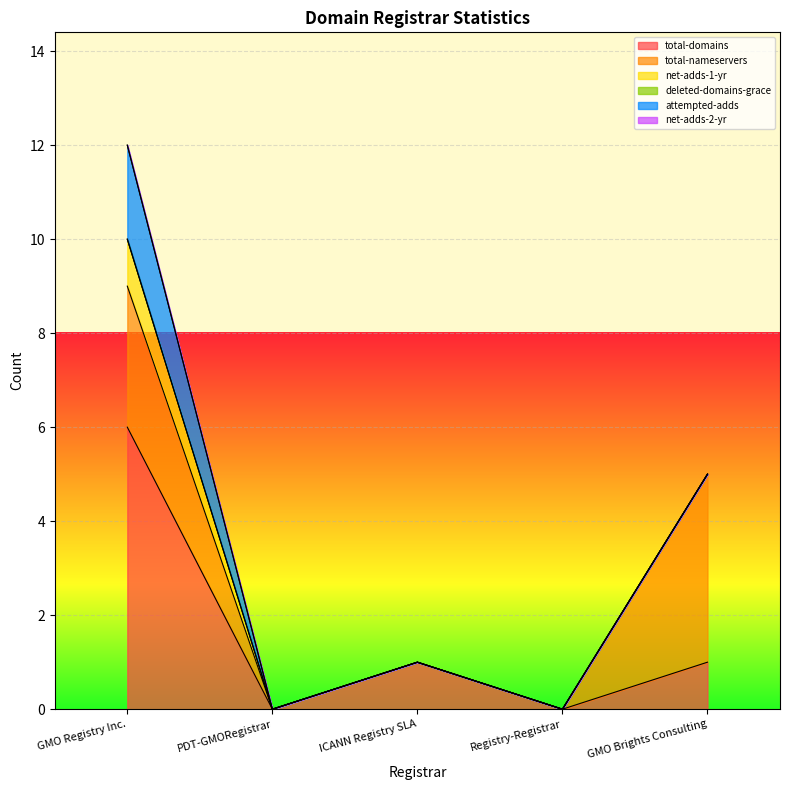

What is the label of the 3rd point from the left?

ICANN Registry SLA